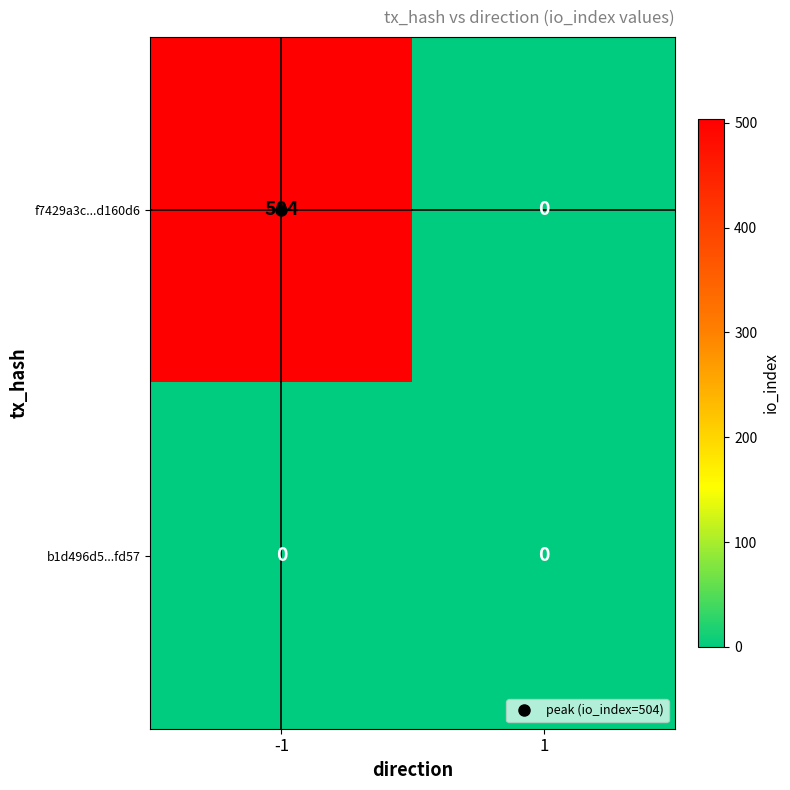

Which series has the largest total across all categories?

f7429a3c...d160d6